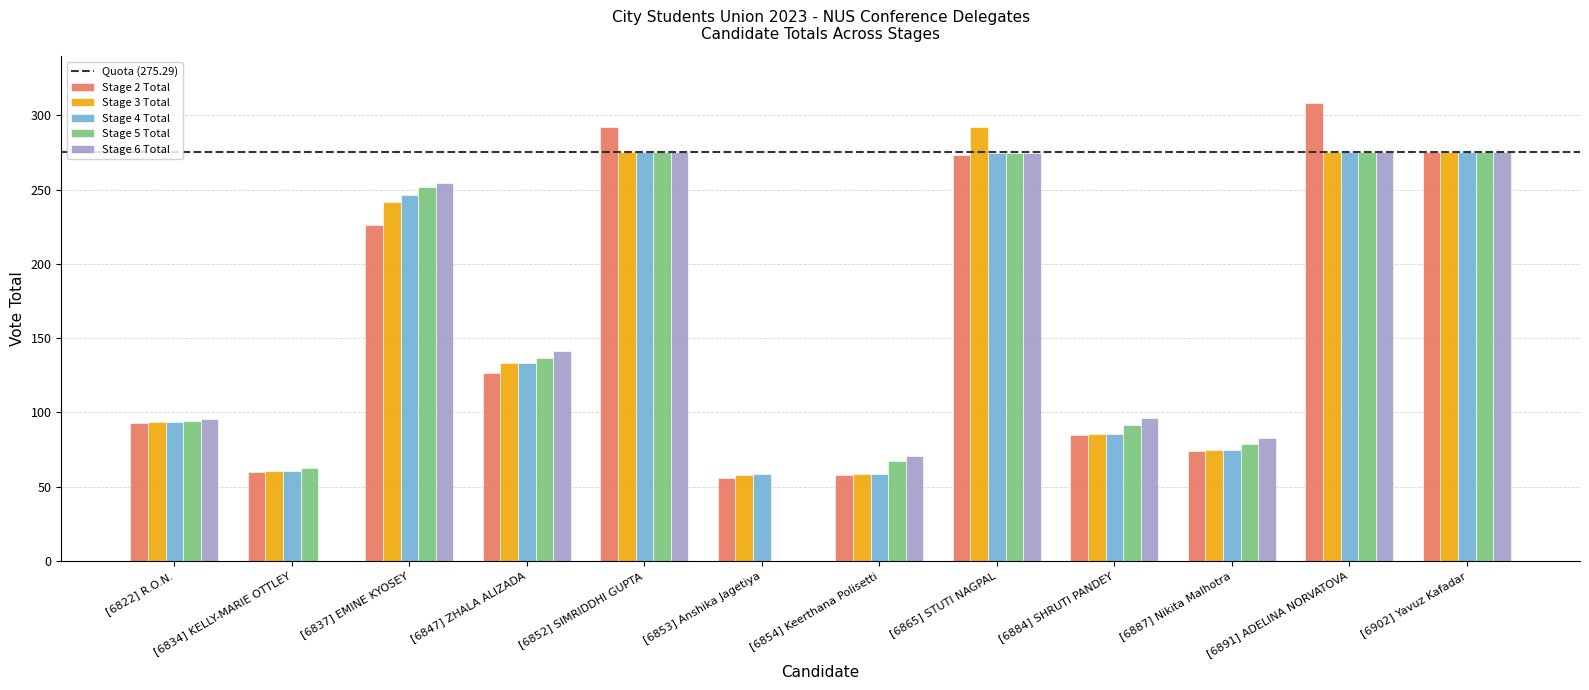

At which category is the sum across all series the highest?

[6891] ADELINA NORVATOVA